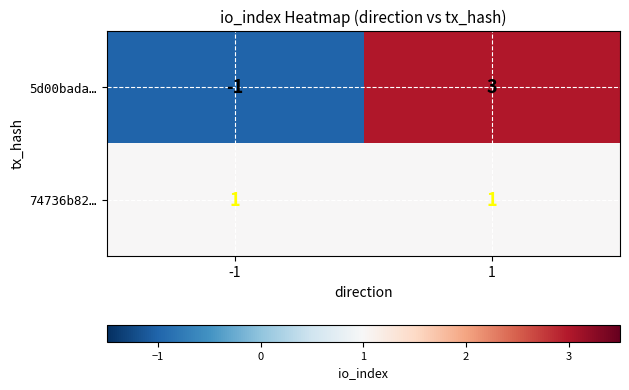

Rank the series by their maximum value, from highest to lowest.

5d00bada…, 74736b82…